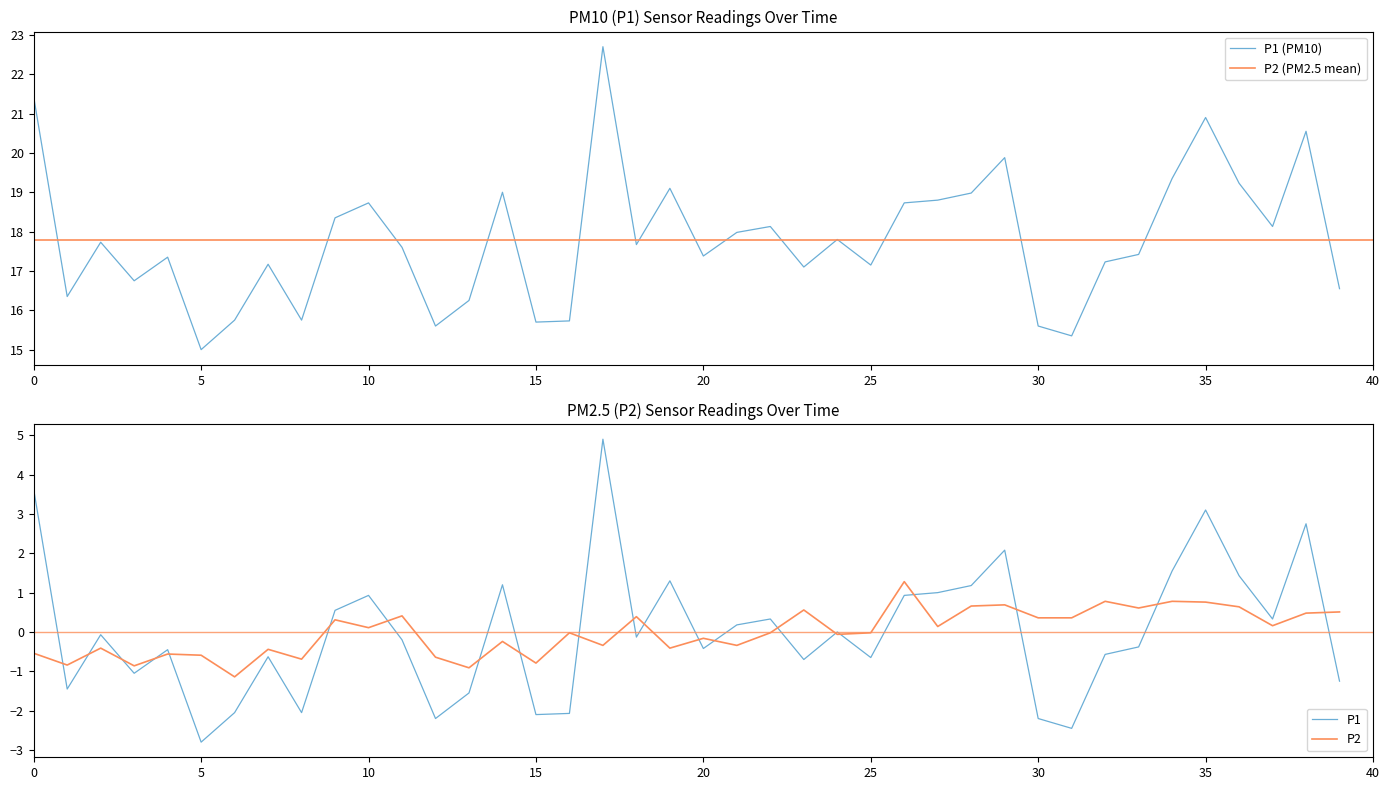

The value of P2 at 35 is 0.2. True or false?

False